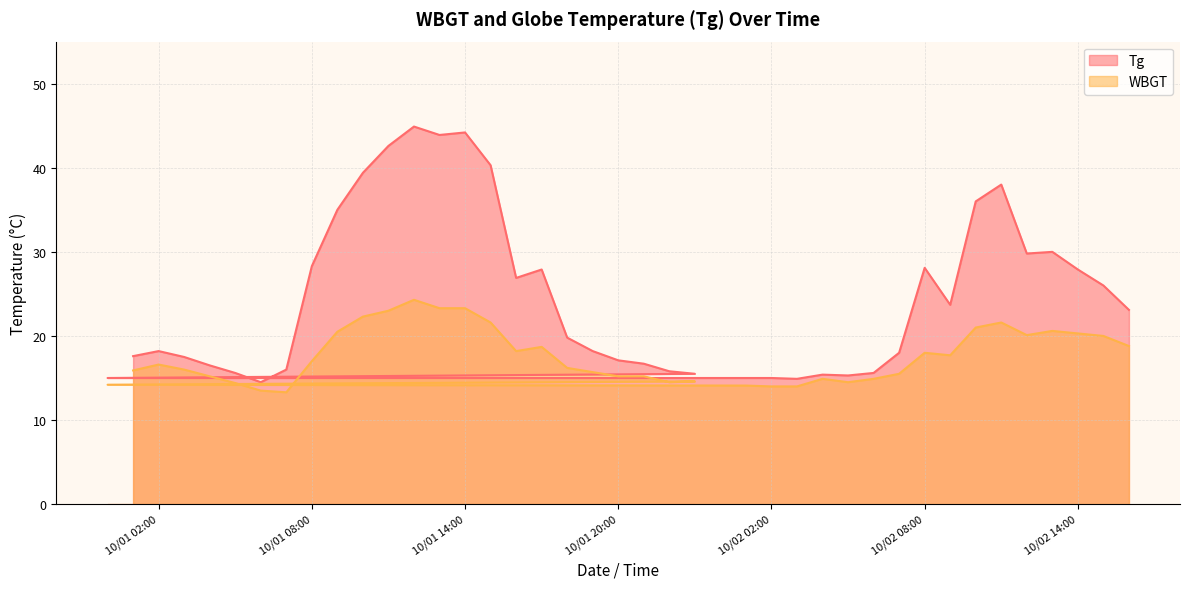

Which series changed the most between 2014/10/1 2:00 and 2014/10/2 7:00?

WBGT